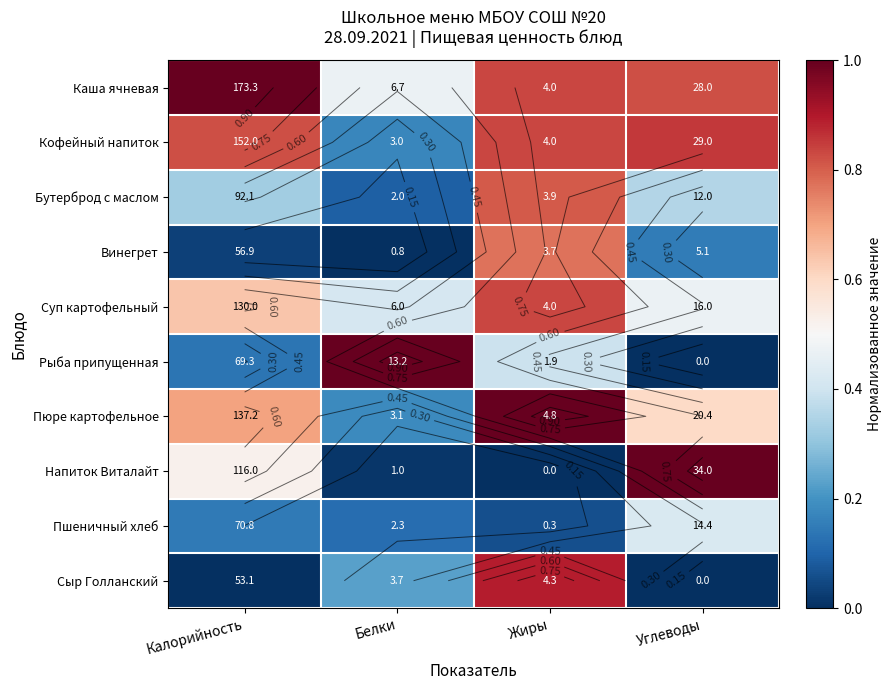

Is it true that Сыр Голланский equals 0.0 at Углеводы?

True